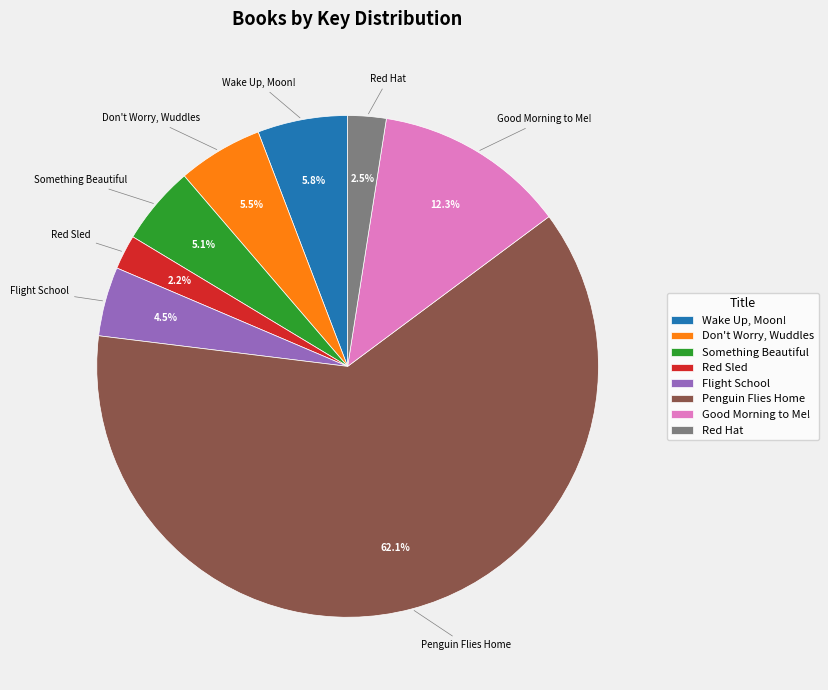

Does Penguin Flies Home account for over 50% of the chart?

Yes